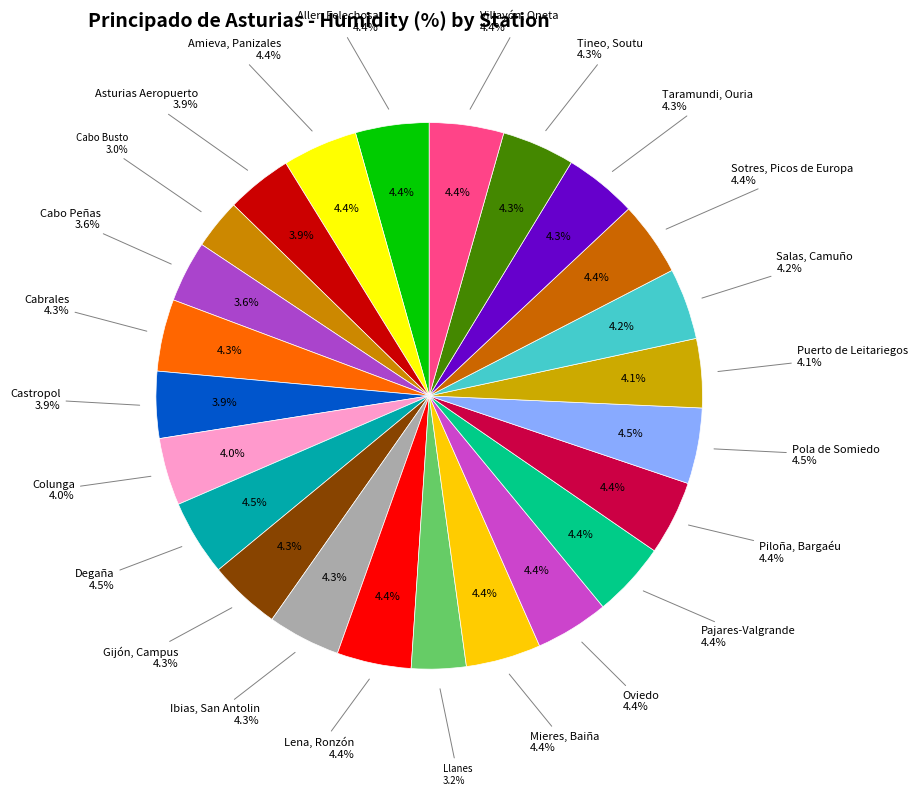

To the nearest percent, what is the combined percentage of Amieva, Panizales and Castropol?

8%